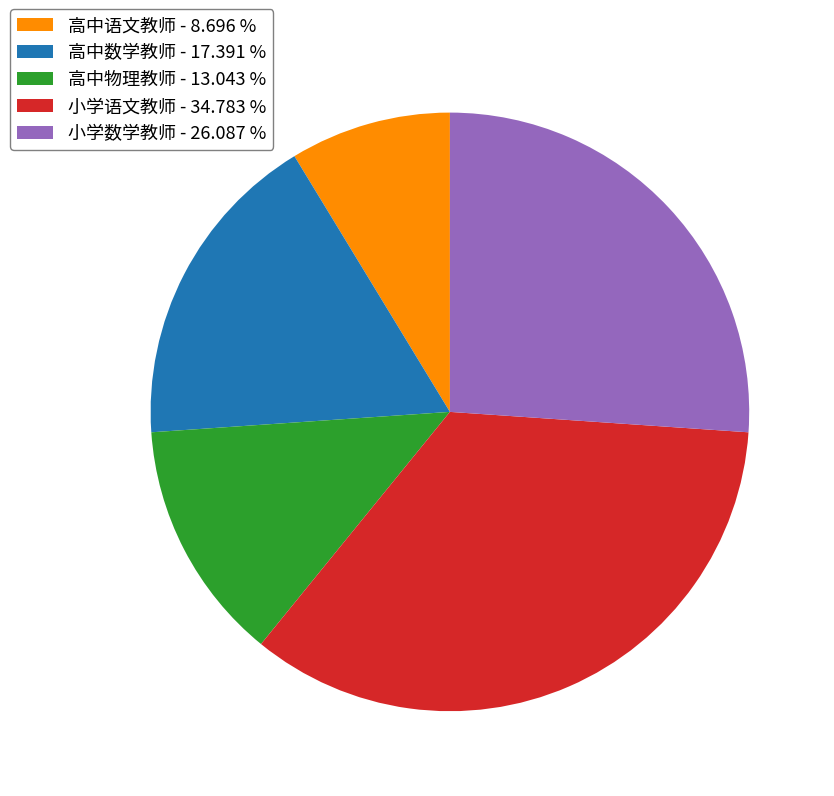

Is it true that 小学数学教师 is 26% of the pie?

True